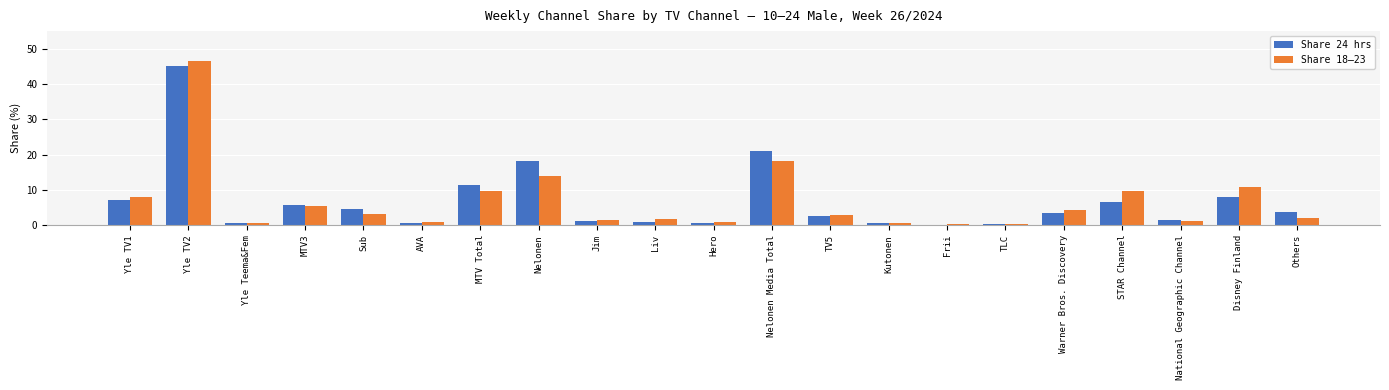

Is it true that Share 24 hrs equals 16.1 at Yle TV2?

False